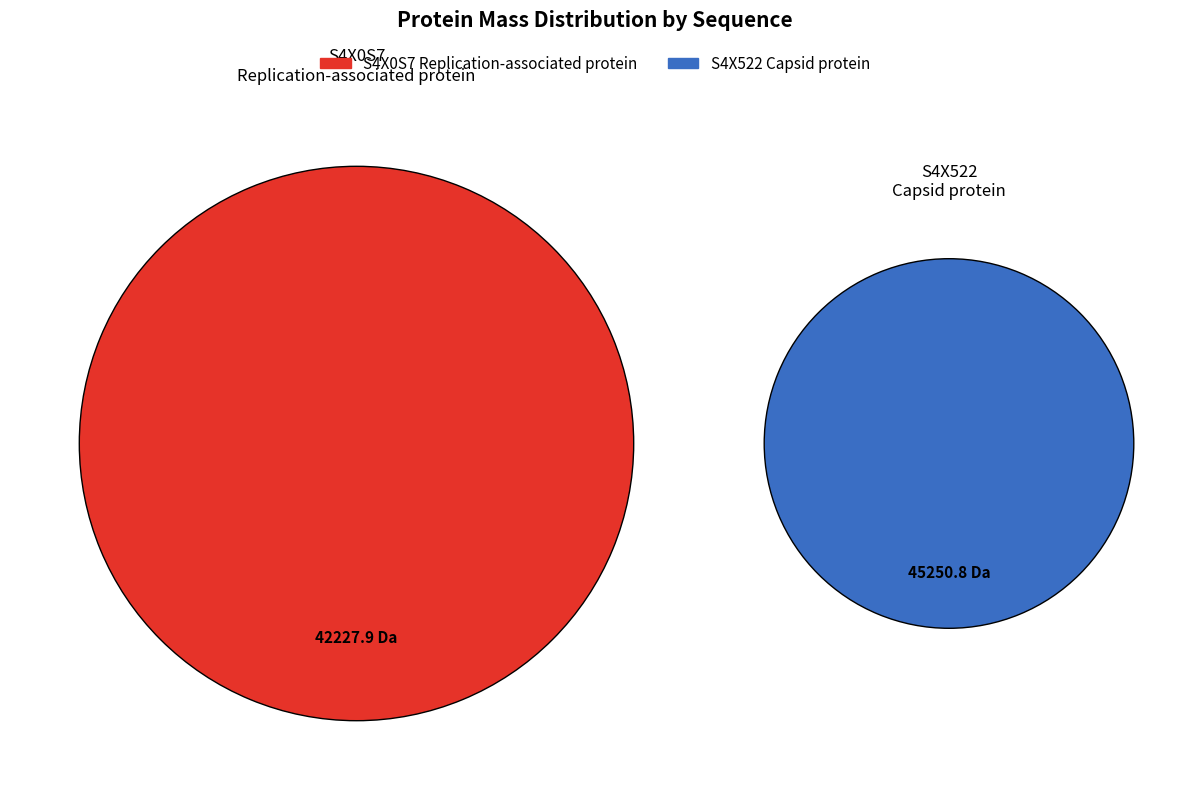

Count the number of slices in the pie.

2